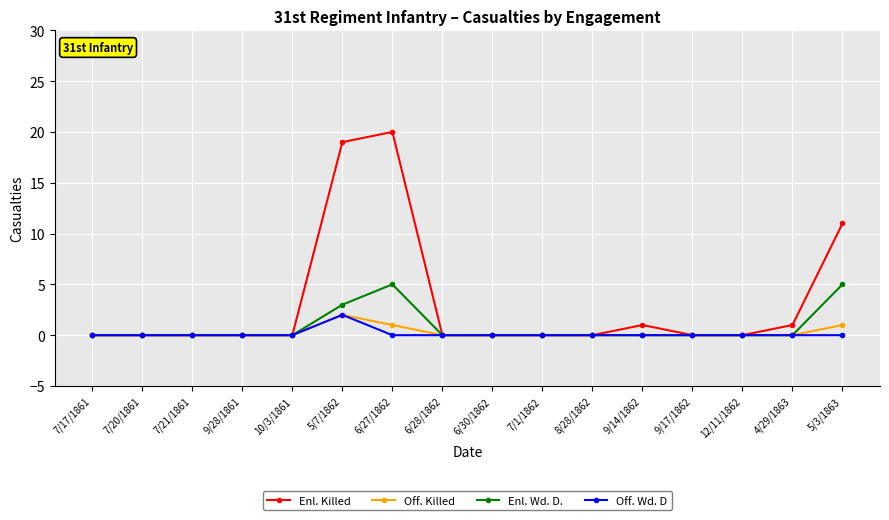

Which series has the largest total across all categories?

Enl. Killed